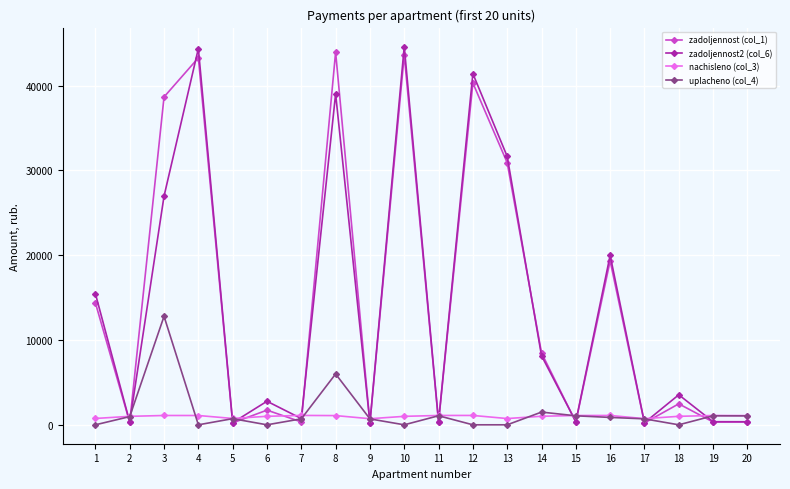

True or false: uplacheno (col_4) has more than 1 interior local peaks.

True